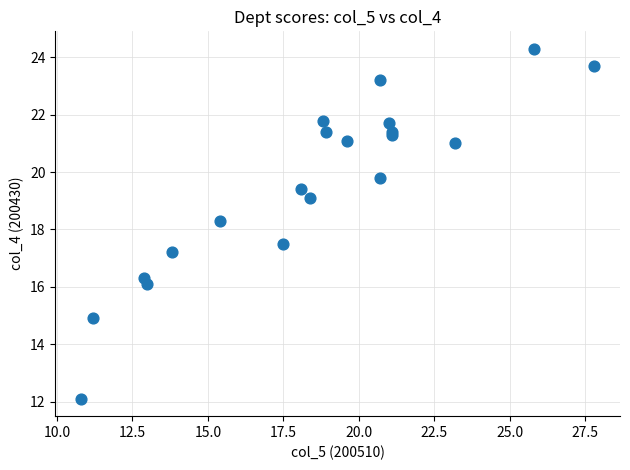

What Y value in the scatter plot is closest to 18?

18.3